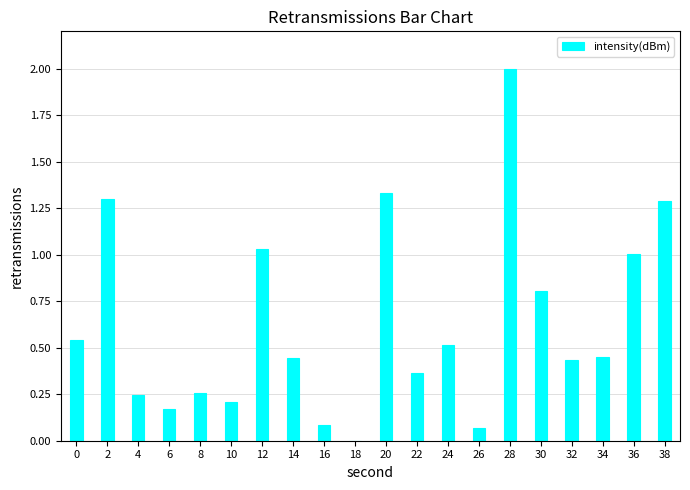

The chart shows a value of 1.3 at 38. True or false?

True